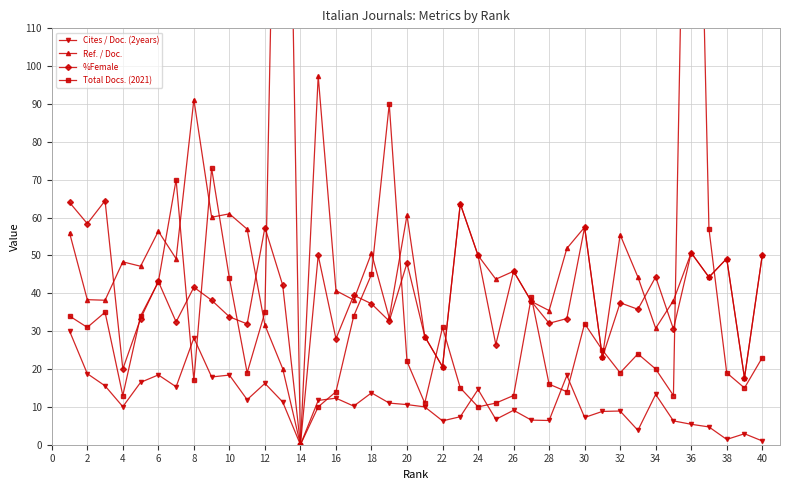

Is it true that %Female equals 20.0 at 4?

True